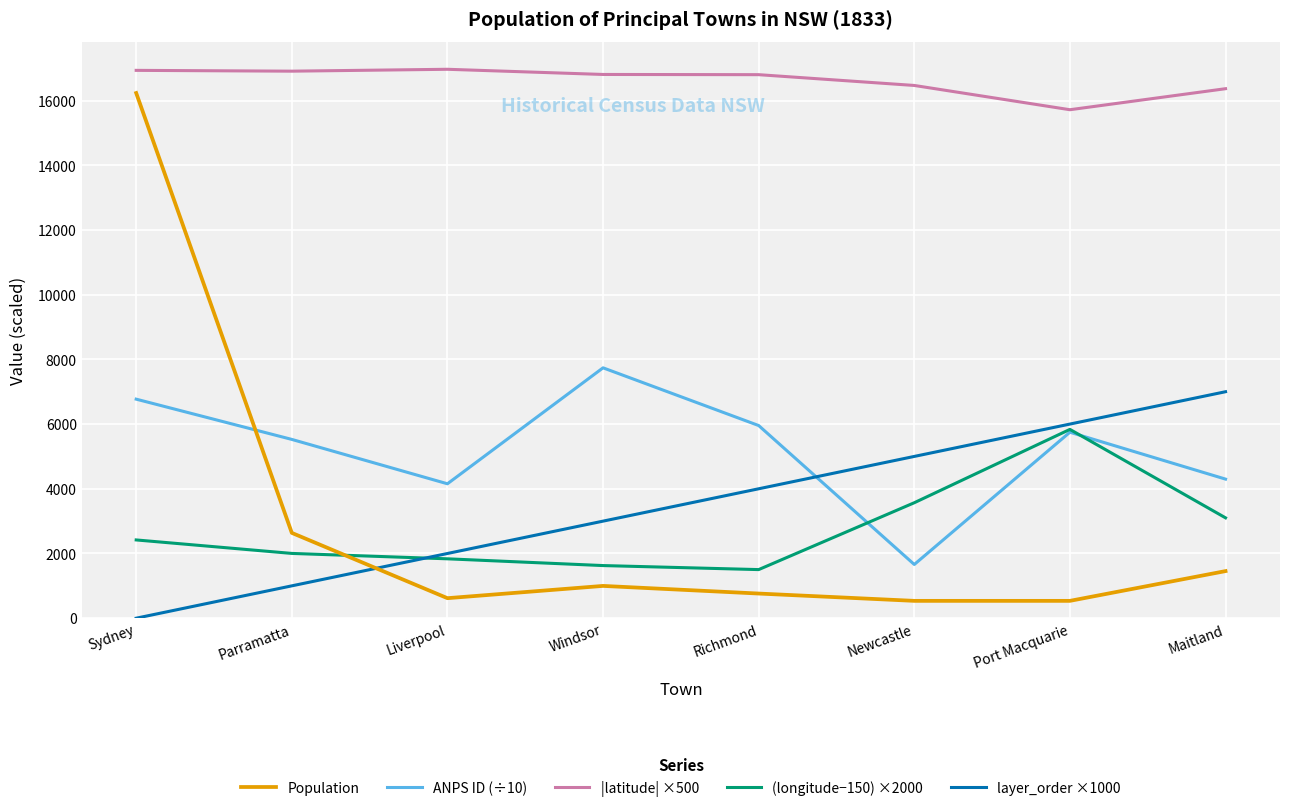

In (longitude−150) ×2000, how many points are higher than both neighbors (excluding endpoints)?

1